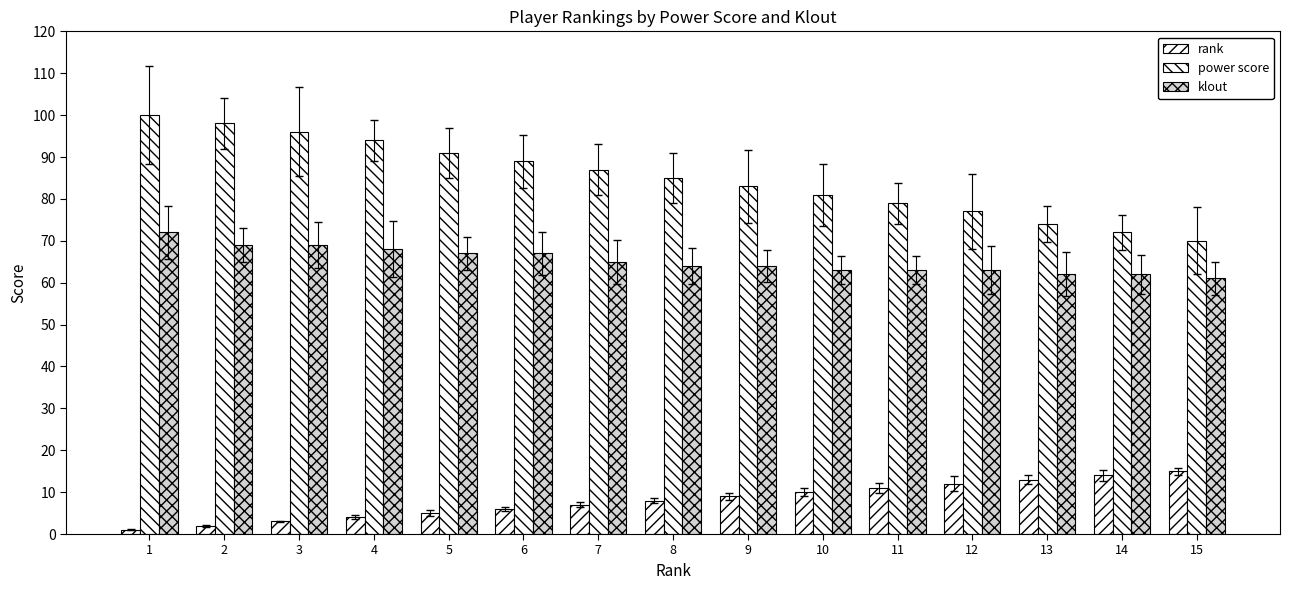

How many groups of bars are there?

15